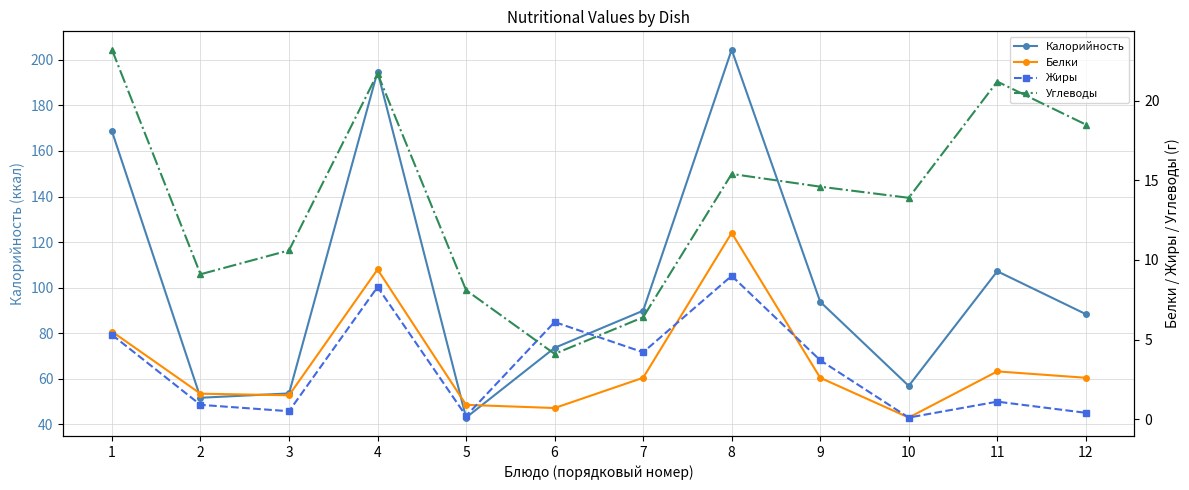

Which series has the widest spread of values?

Калорийность